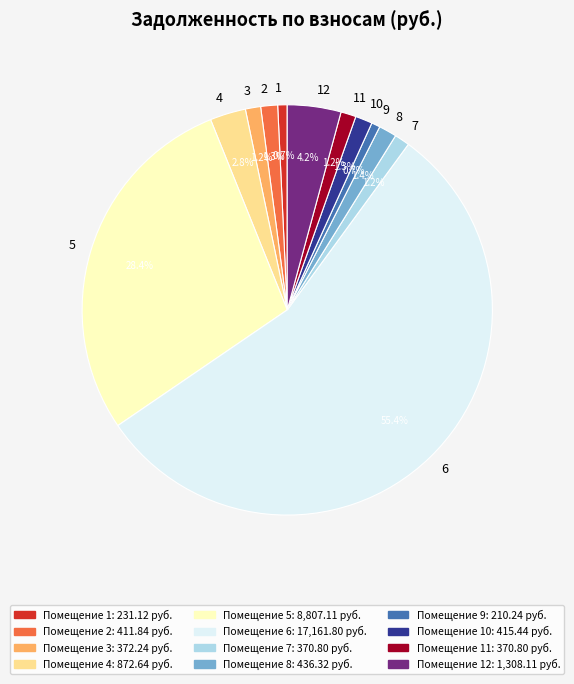

Which slice is the largest?

6